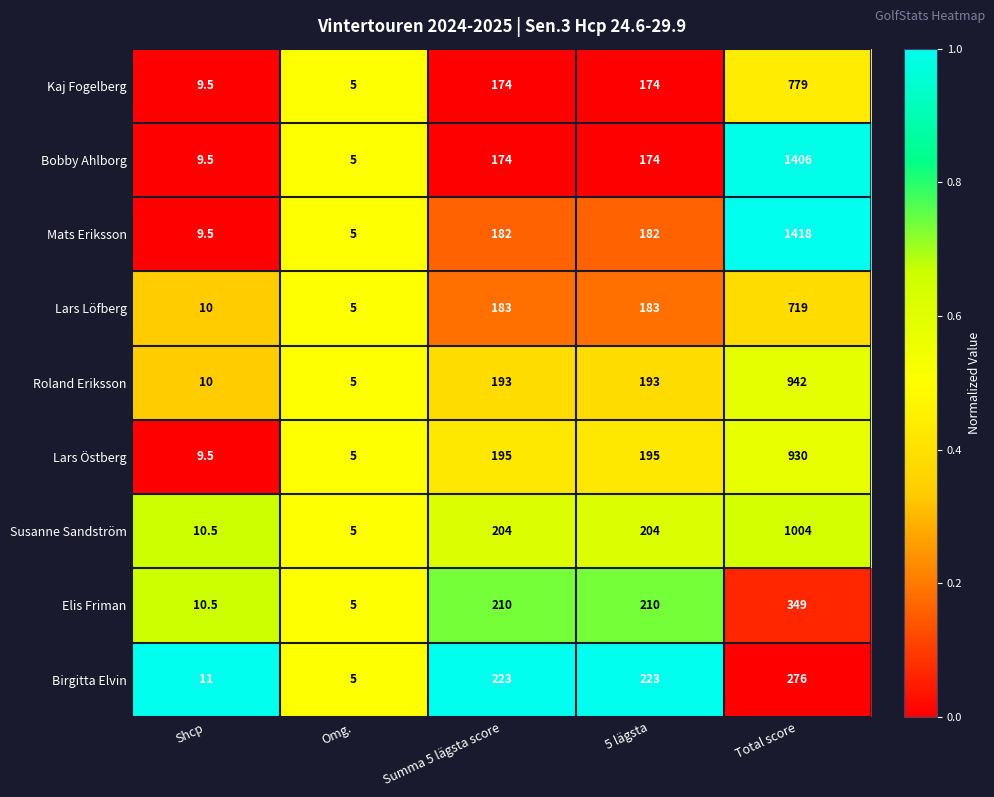

The value of Elis Friman at Summa 5 lägsta score is 357.9. True or false?

False